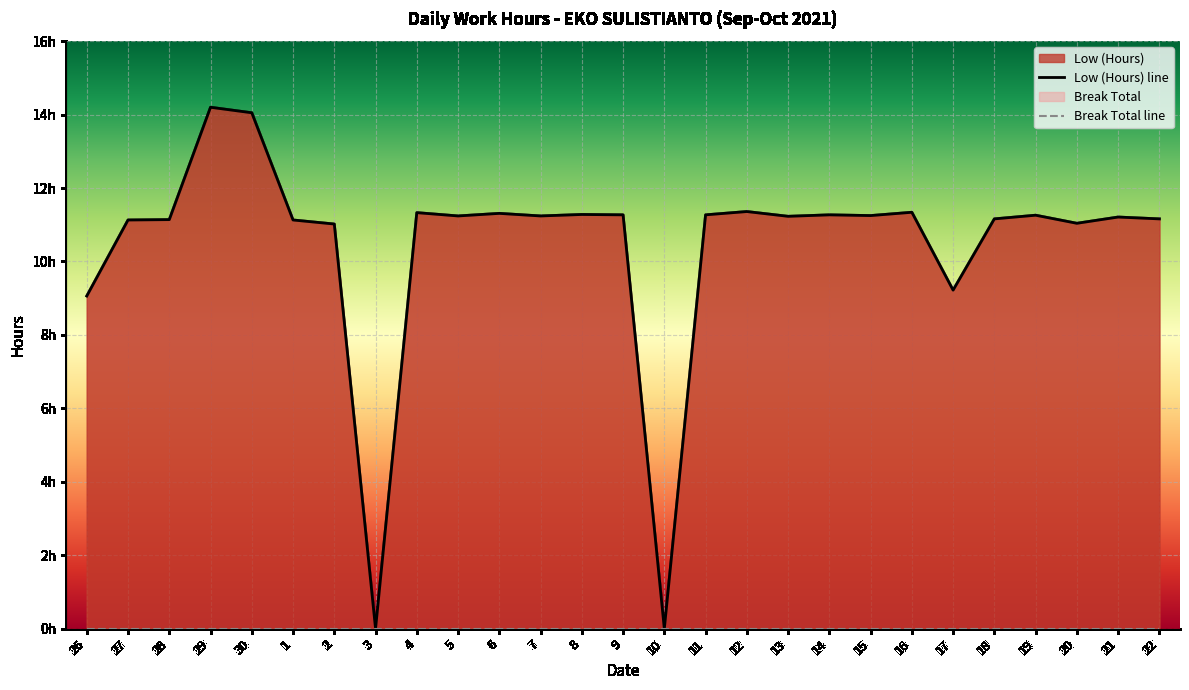

At which category is the sum across all series the highest?

29